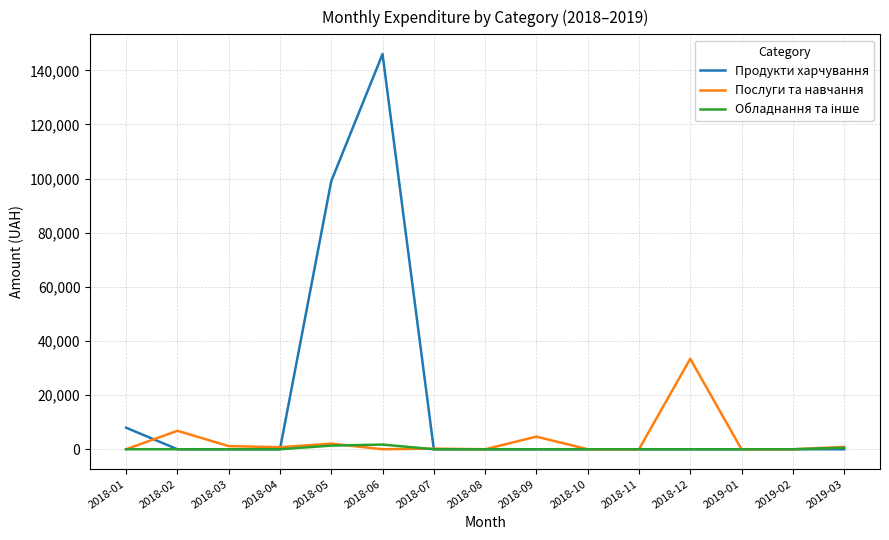

Which series has the largest range (max minus min)?

Продукти харчування